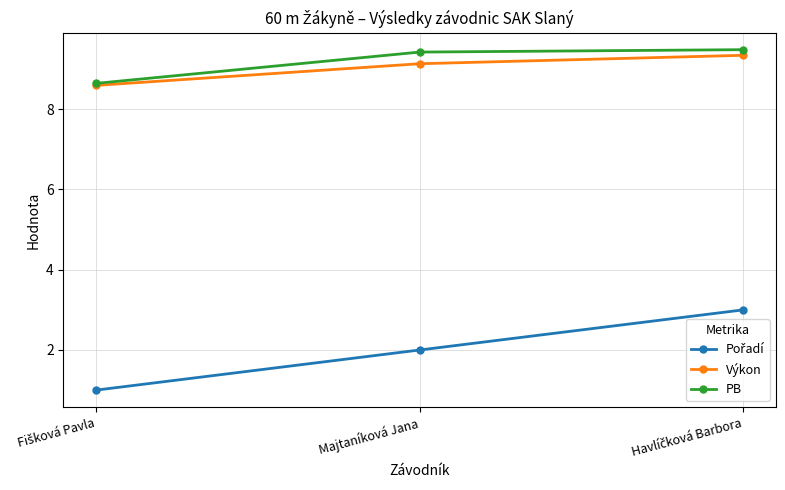

The Výkon series shows 9.1 at Majtaníková Jana. True or false?

True